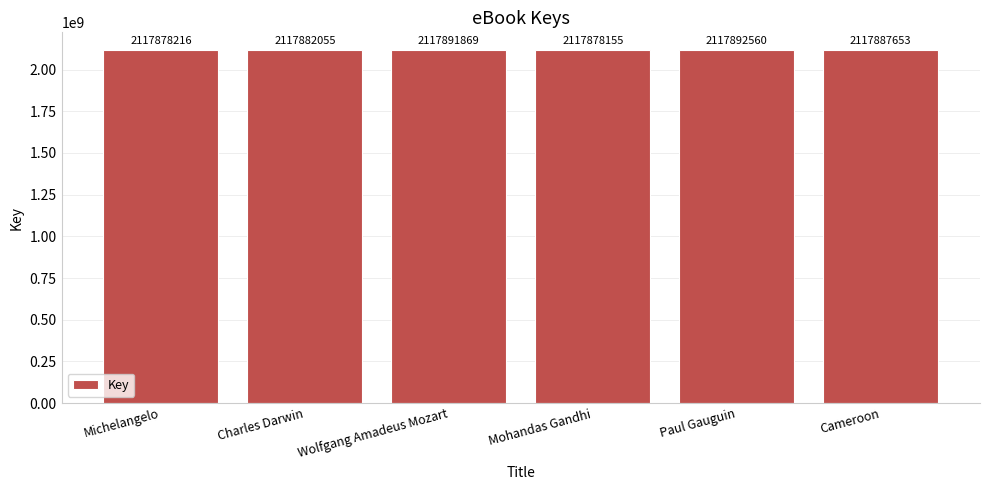

The value at Michelangelo is 2117878216. True or false?

True